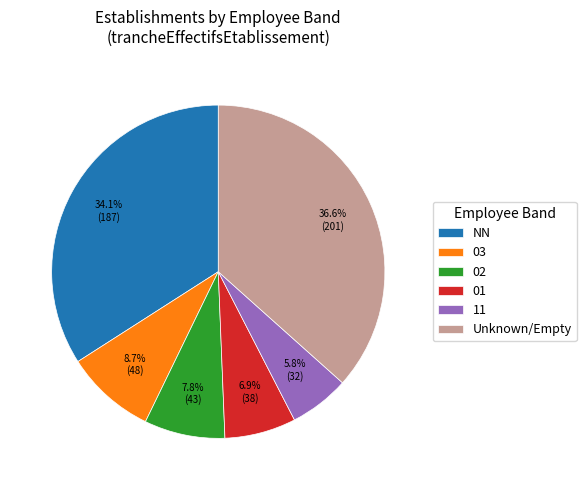

To the nearest percent, what is the average slice percentage?

17%